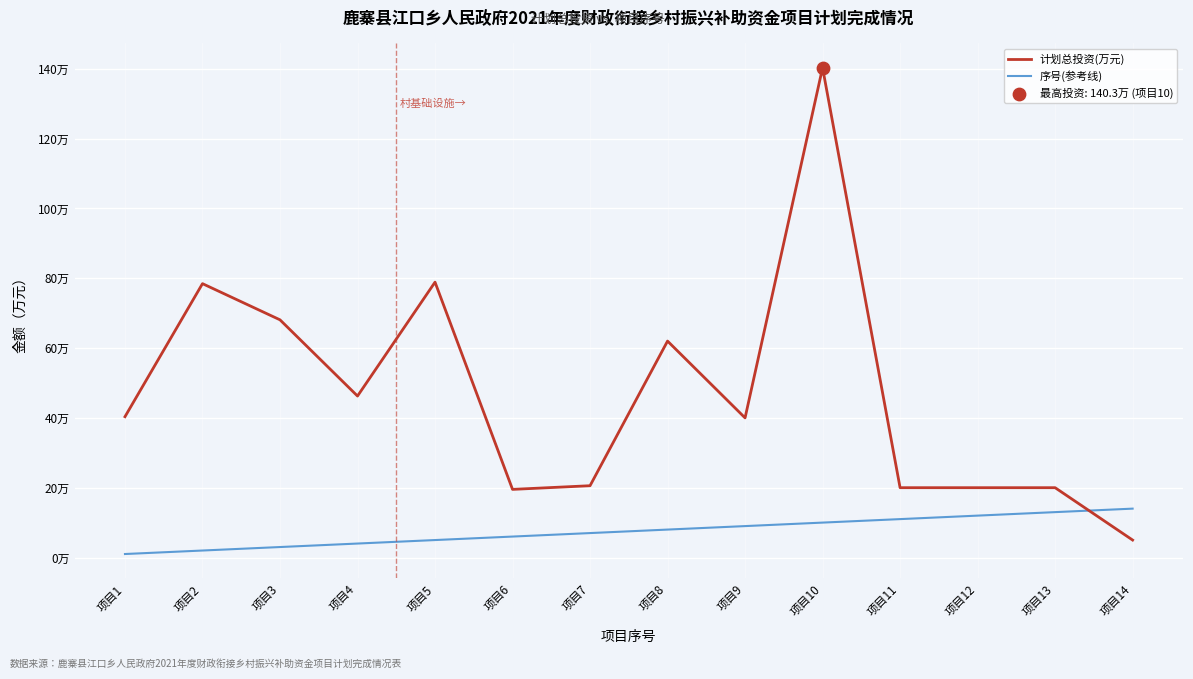

What is the total value across all series at 项目4?

50.3